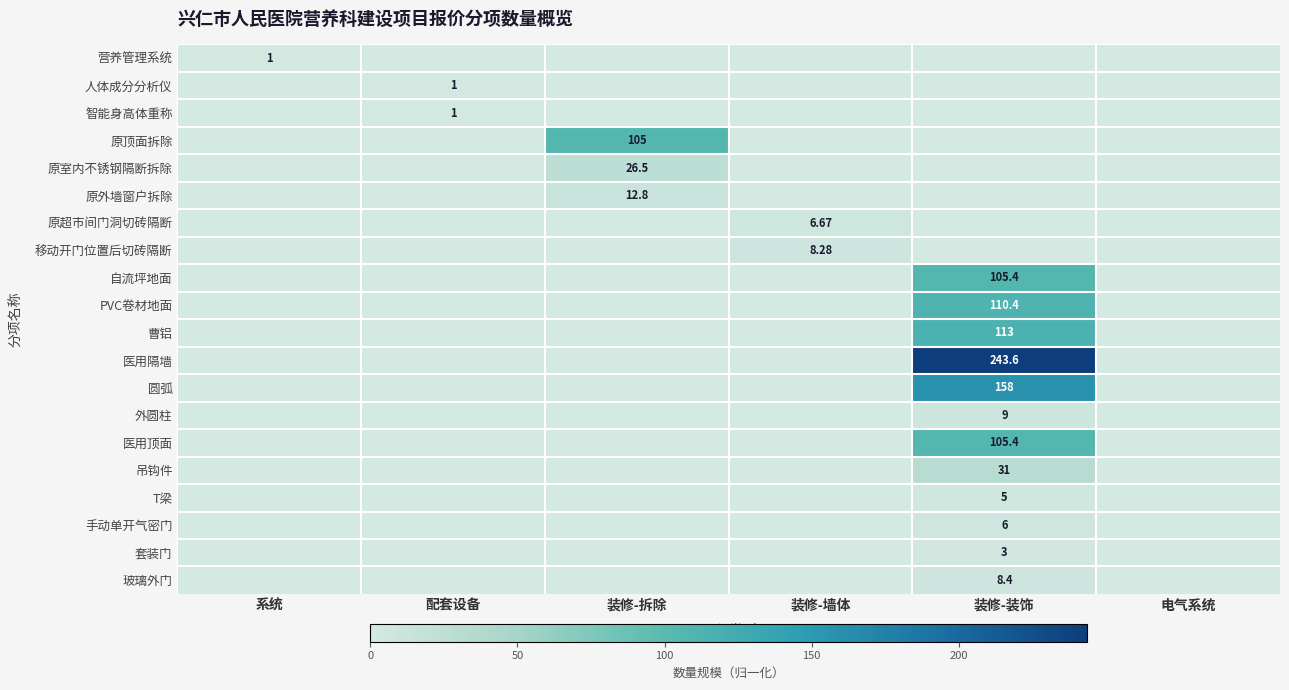

How many distinct data groups are displayed?

20